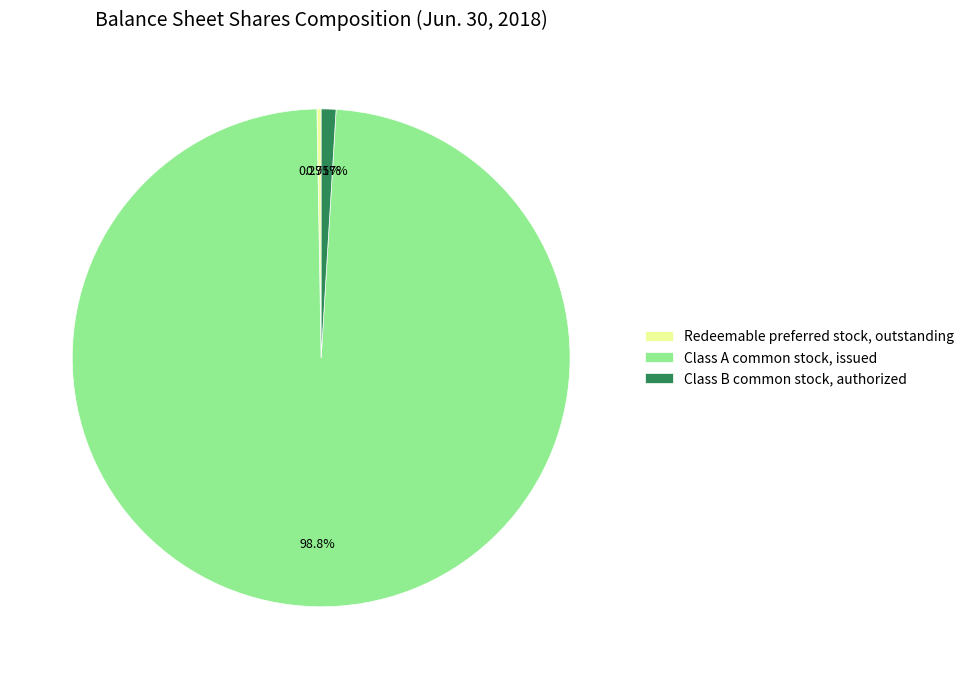

Which has a higher value, Class A common stock, issued or Class B common stock, authorized?

Class A common stock, issued